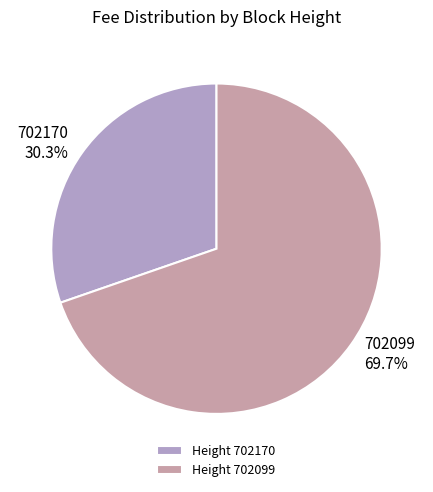

The 702170 slice represents 30% of the pie. True or false?

True